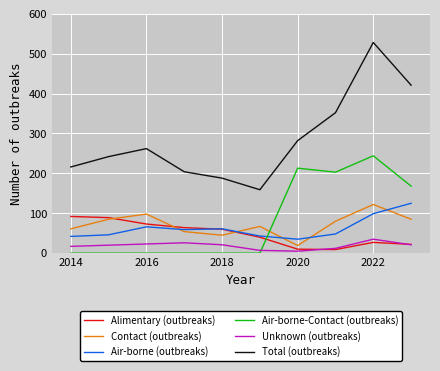

Which series has the largest total across all categories?

Total (outbreaks)